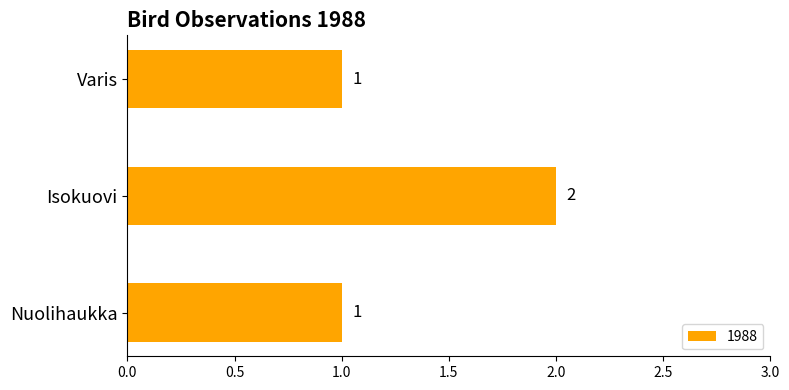

What is the sum of the values at Isokuovi and Varis?

3